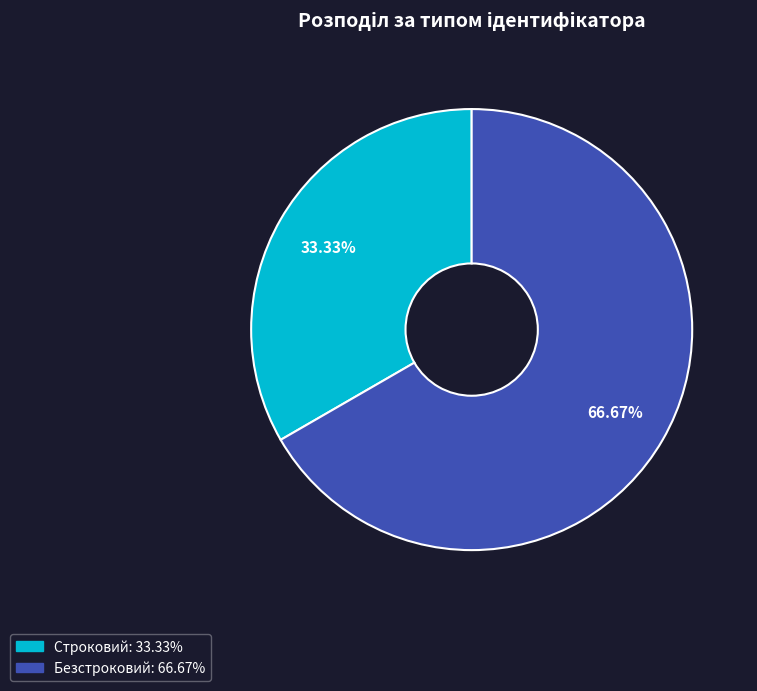

True or false: Безстроковий accounts for 67% of the total.

True